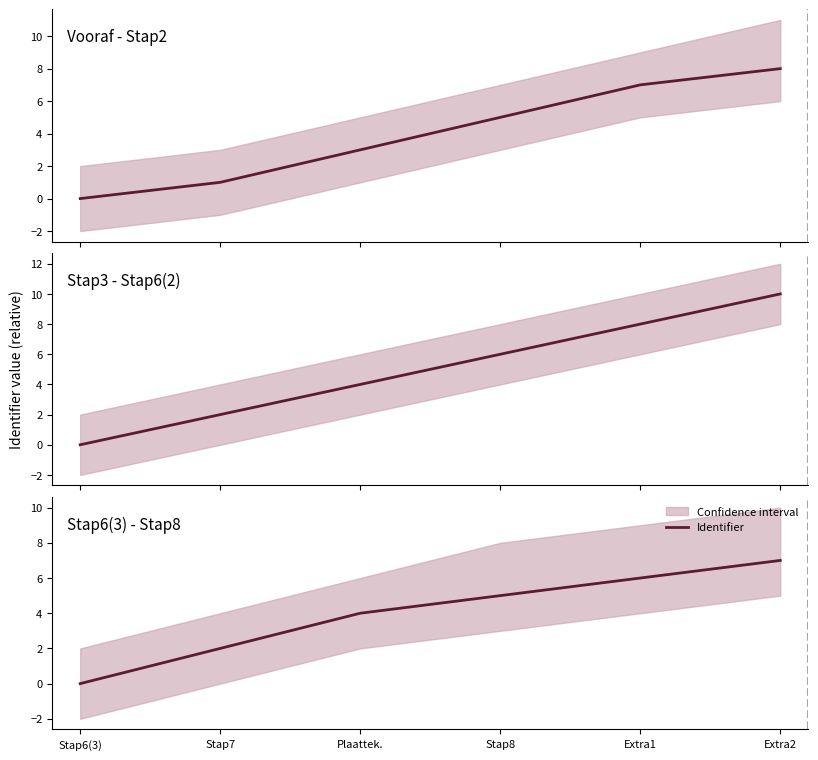

What is the change in value from Stap7 to Plaattek.?

+2